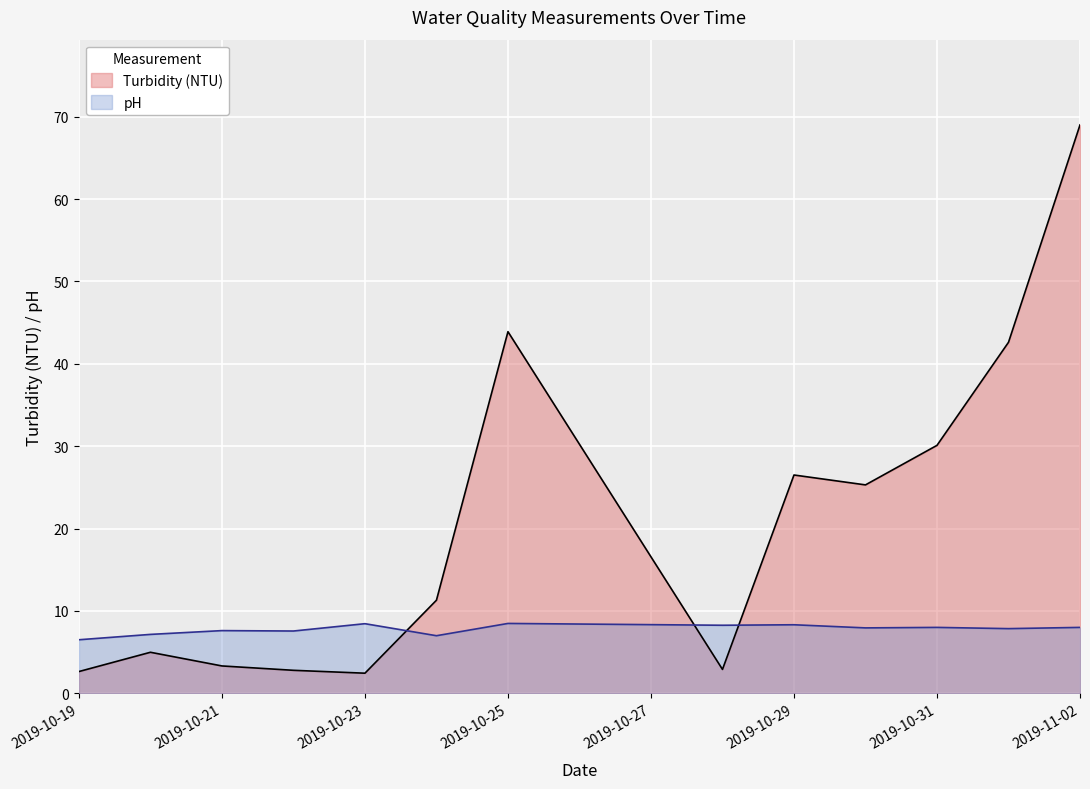

What is the difference between the second highest and second lowest values in the Turbidity (NTU) series?

41.3